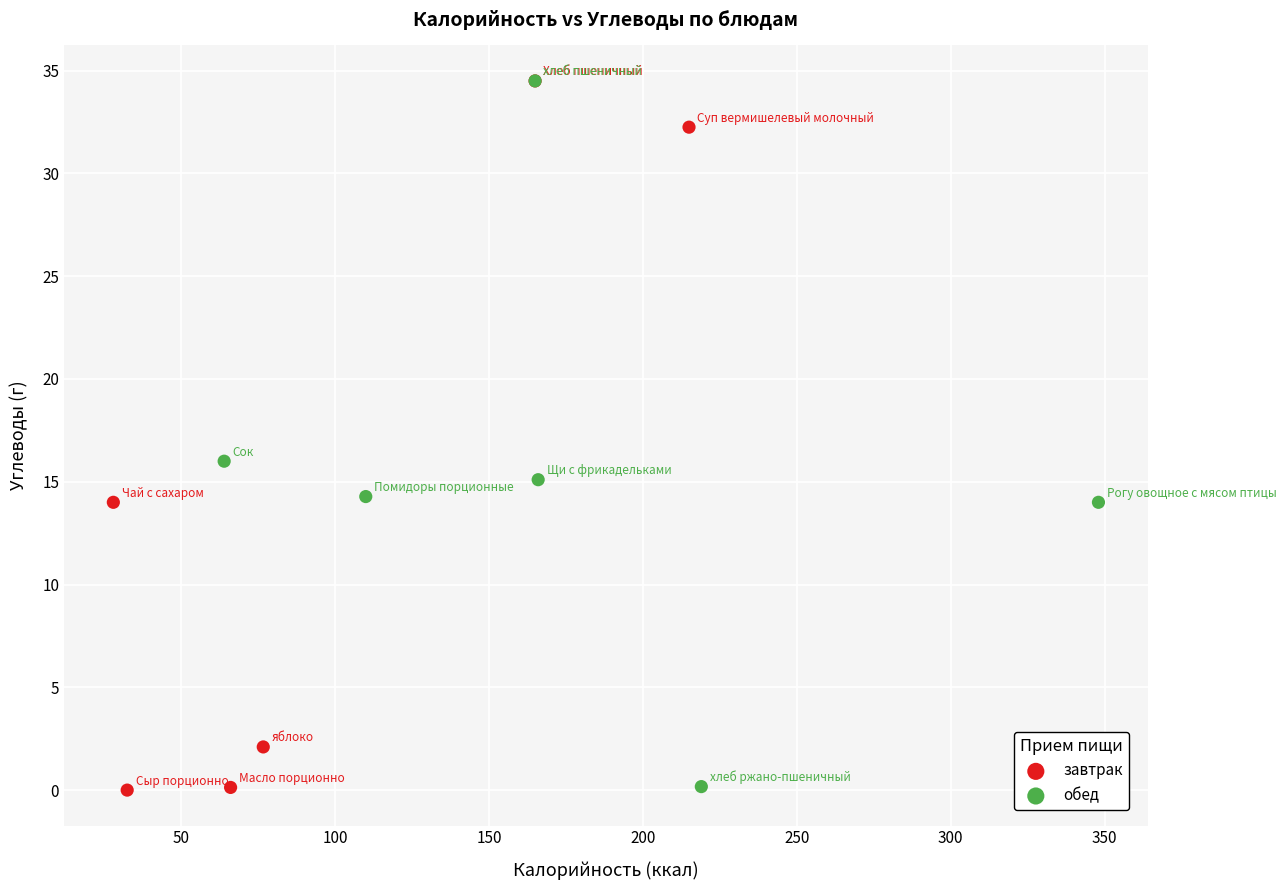

Which series has the widest spread of Y values?

завтрак